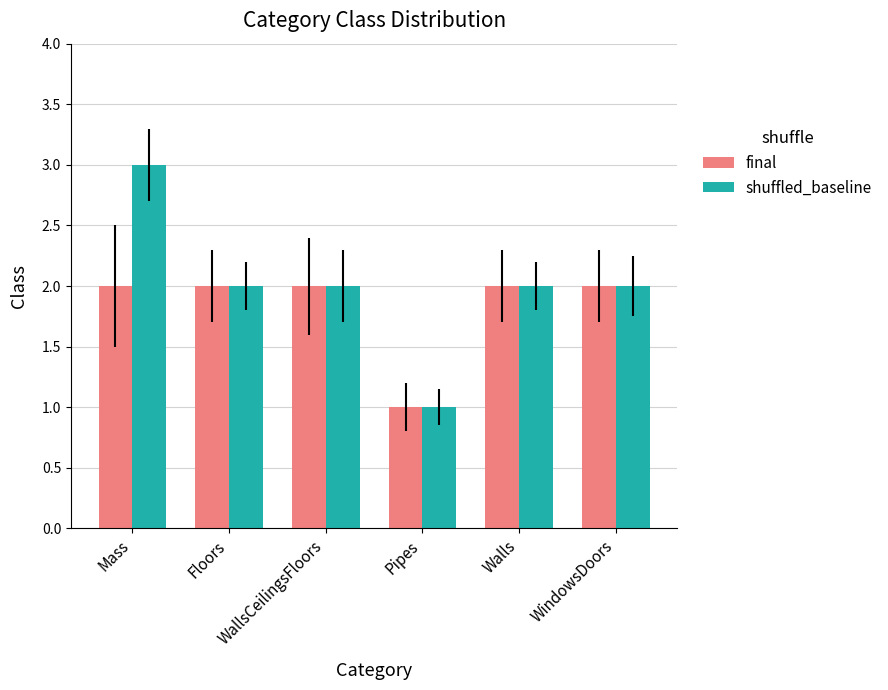

What is the sum of the shuffled_baseline values at WindowsDoors and Mass?

5